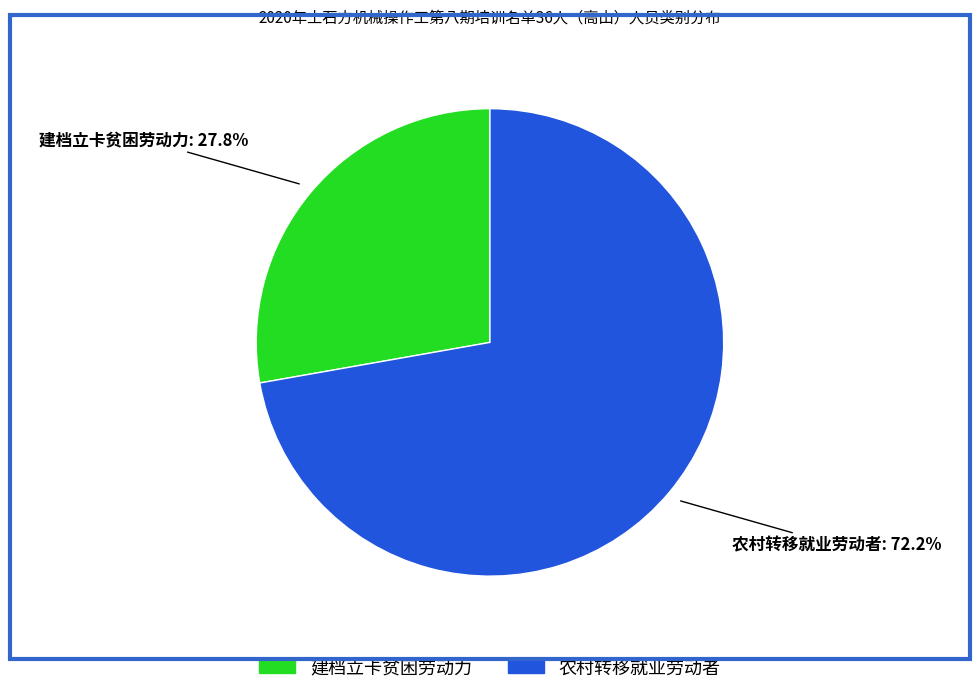

What percentage is the 建档立卡贫困劳动力 slice, to the nearest percent?

28%